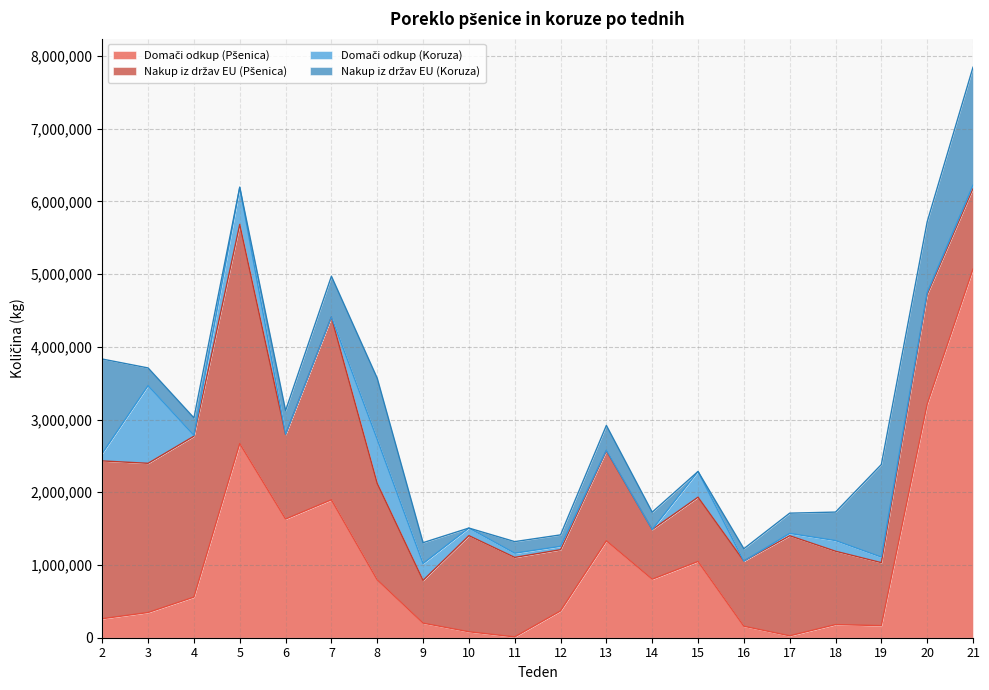

At which label does Nakup iz držav EU (Koruza) first exceed 287380?

2